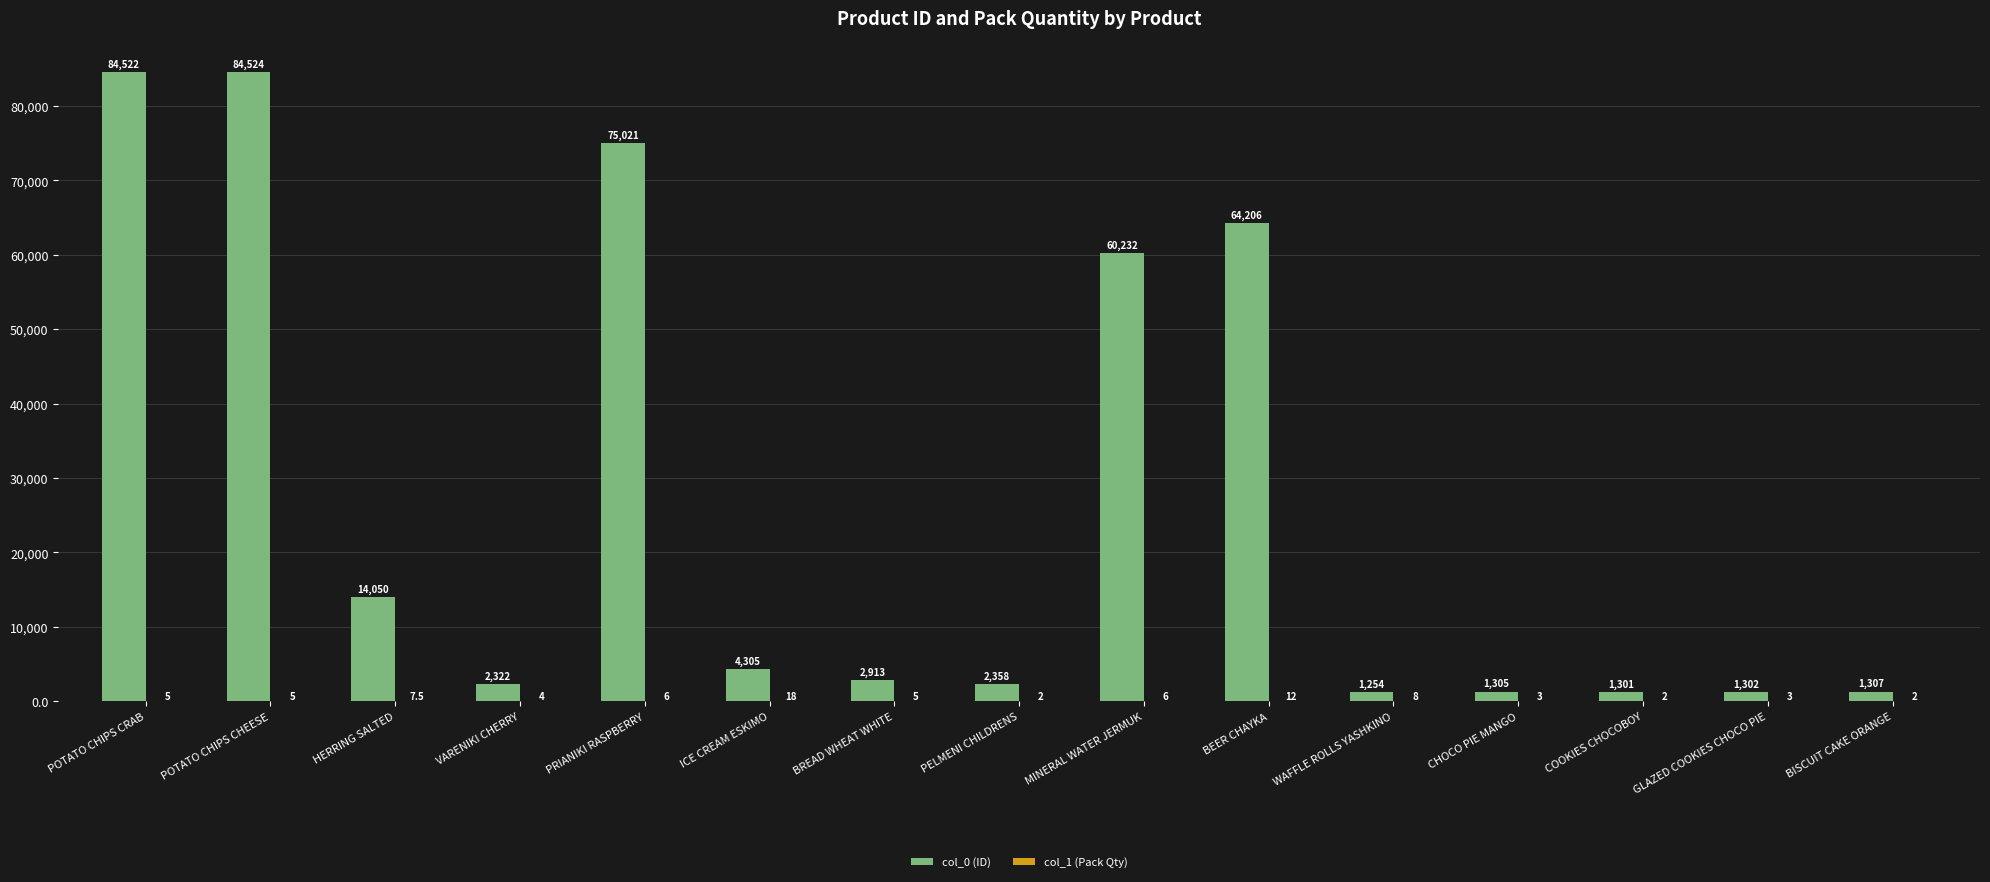

True or false: col_0 (ID) has a value of 1302.0 at GLAZED COOKIES CHOCO PIE.

True